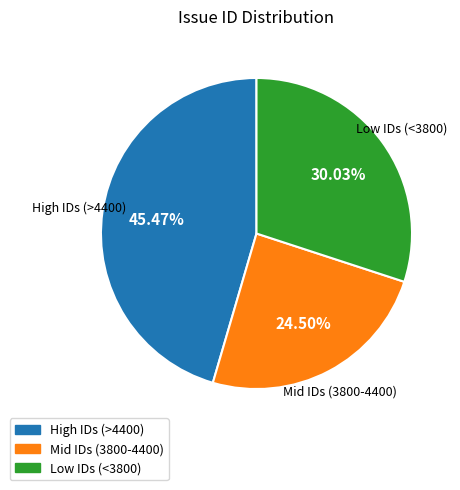

Count the number of slices in the pie.

3